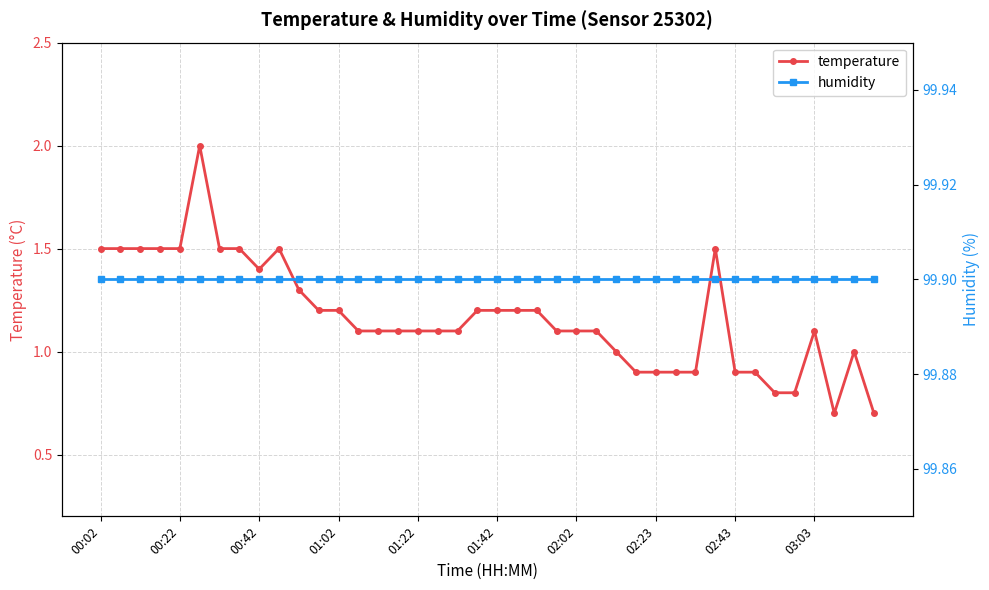

How many lines are shown in the chart?

2